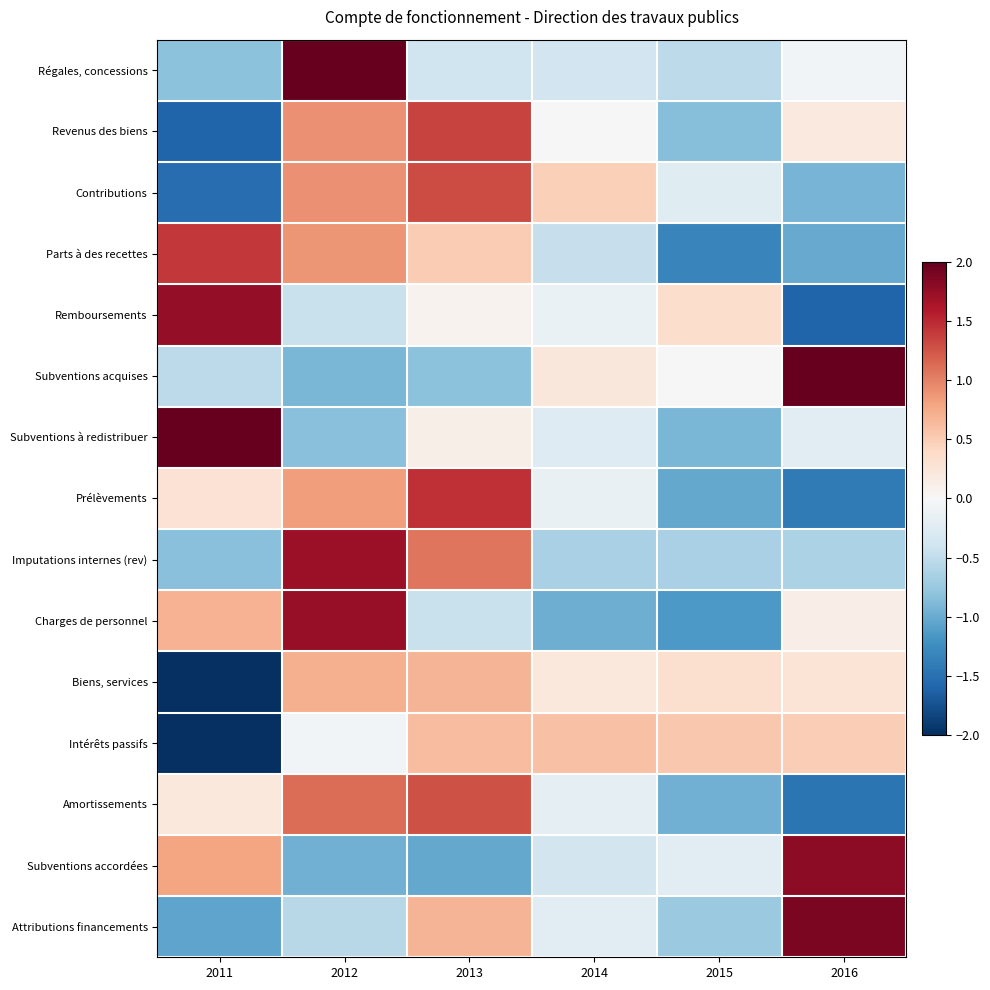

Which category has the lowest value across all series?

2011